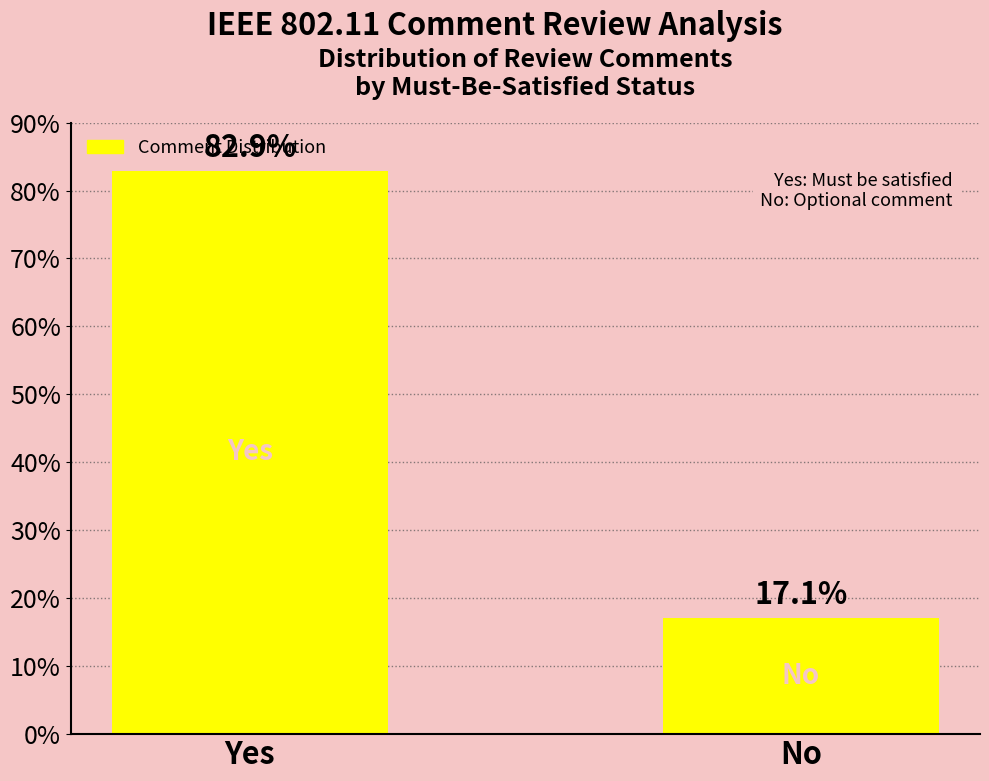

What is the difference between the values at No and Yes?

65.9